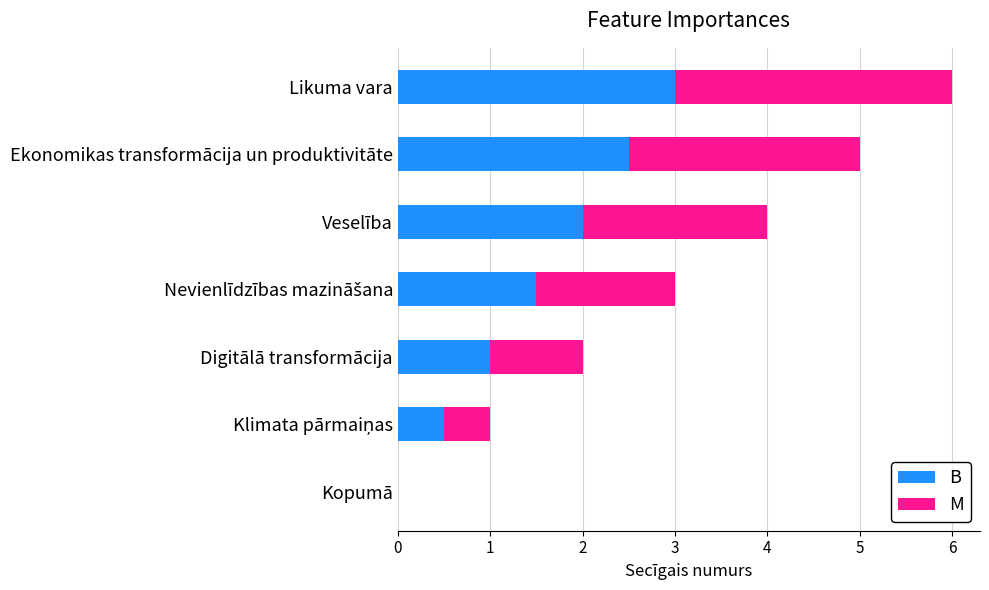

What is the maximum value for B?

3.0